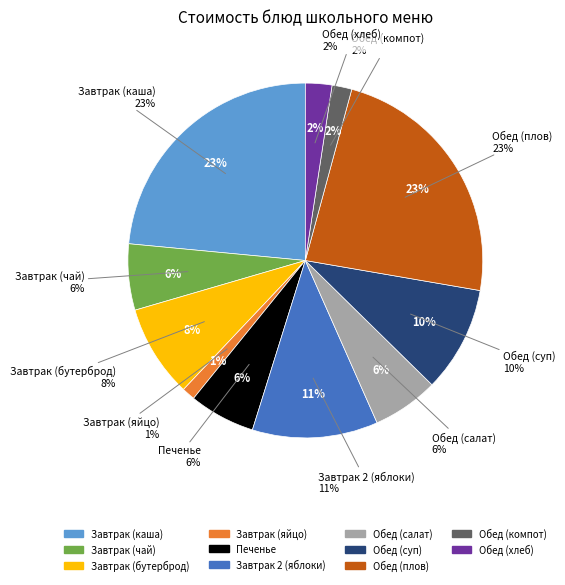

Do Завтрак (каша) and Завтрак (бутерброд) together represent more than half of the pie?

No